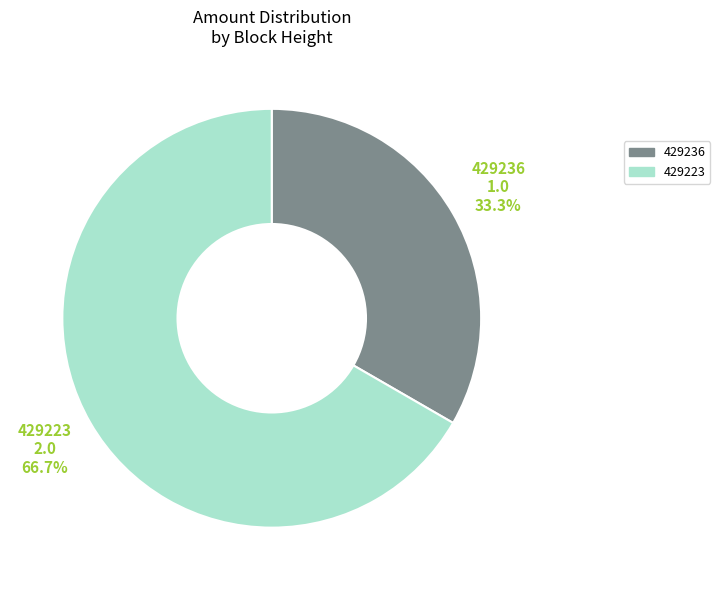

Count the number of slices in the pie.

2